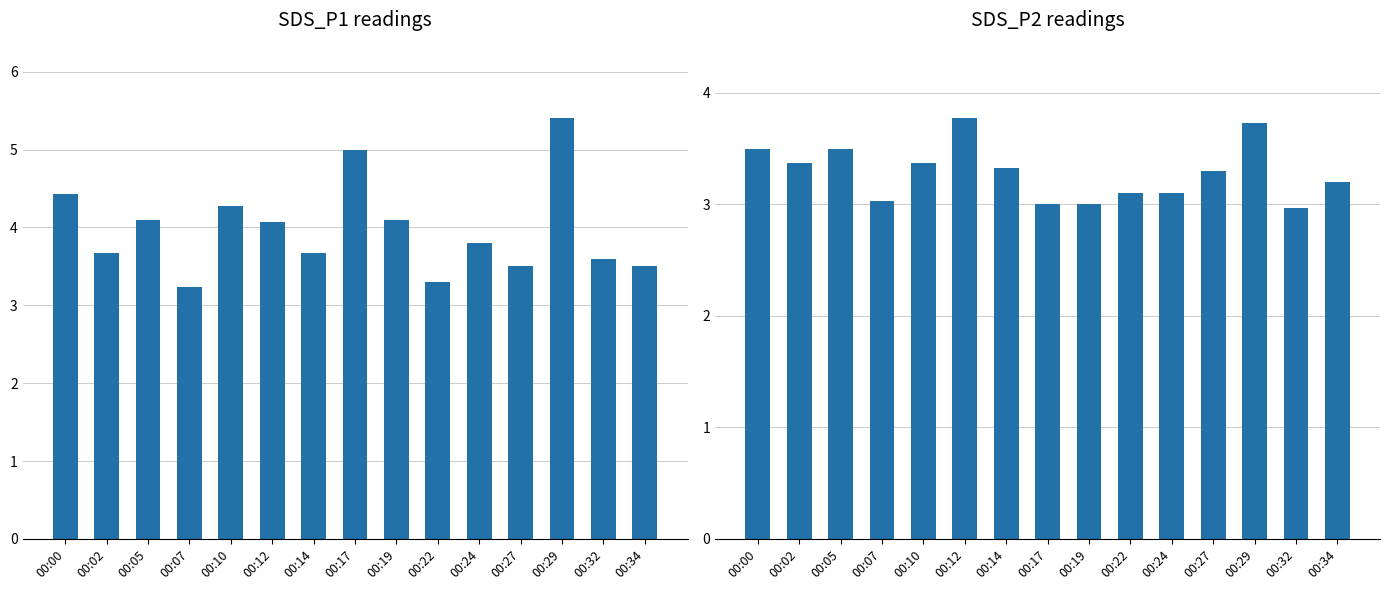

What is the total value across all series at 00:34?

6.7